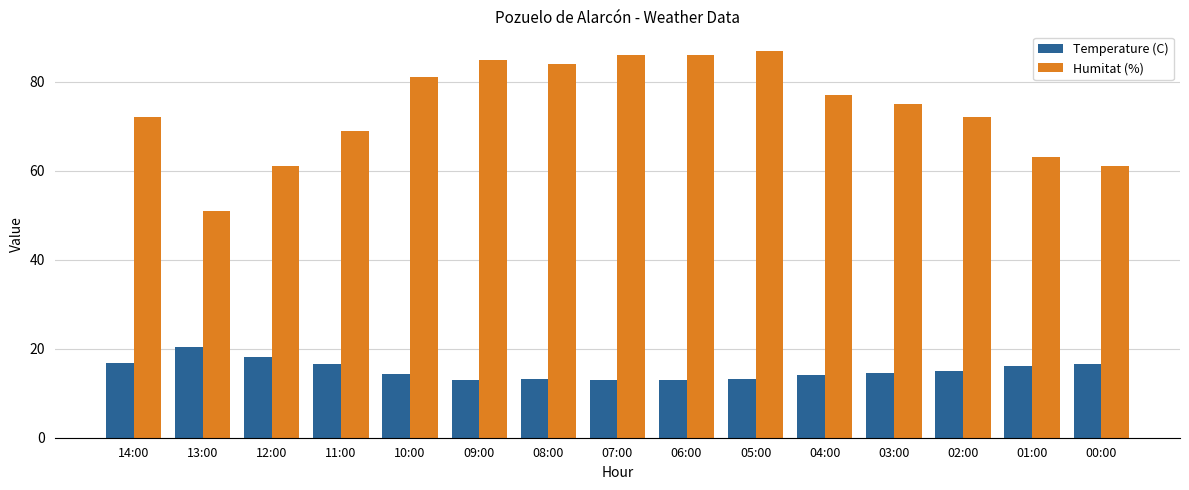

What is the minimum value shown in the chart?

13.0